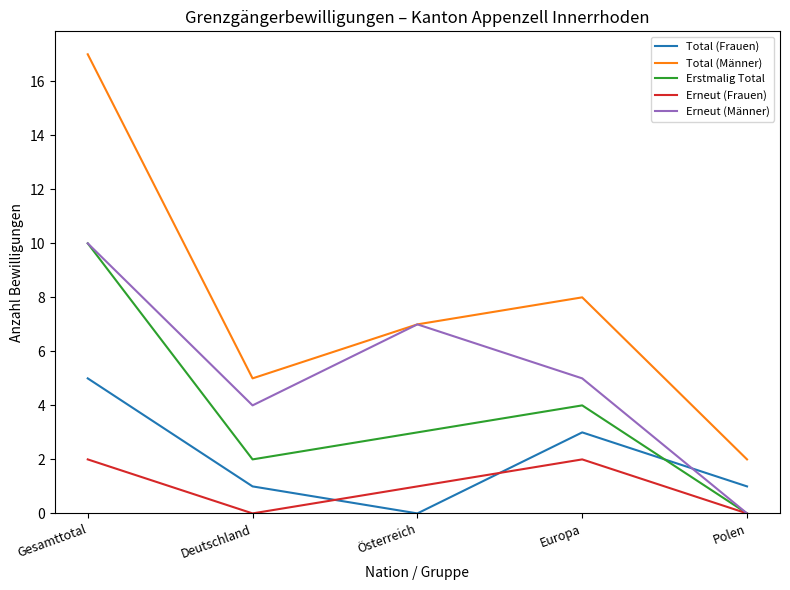

At which label is Erstmalig Total closest to 5?

Europa